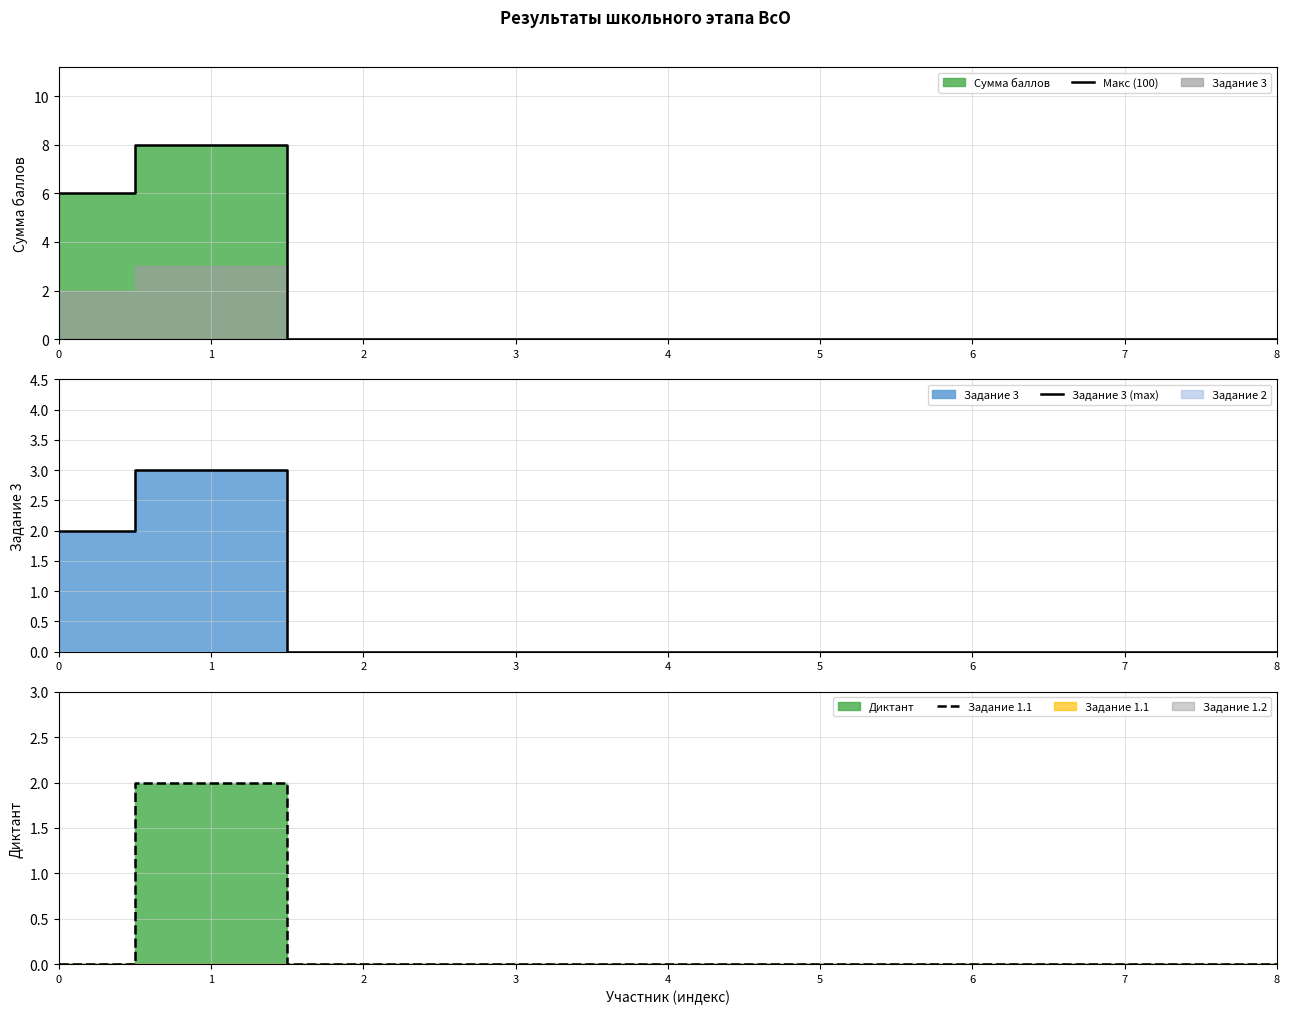

Which series has the largest total across all categories?

Макс (100)